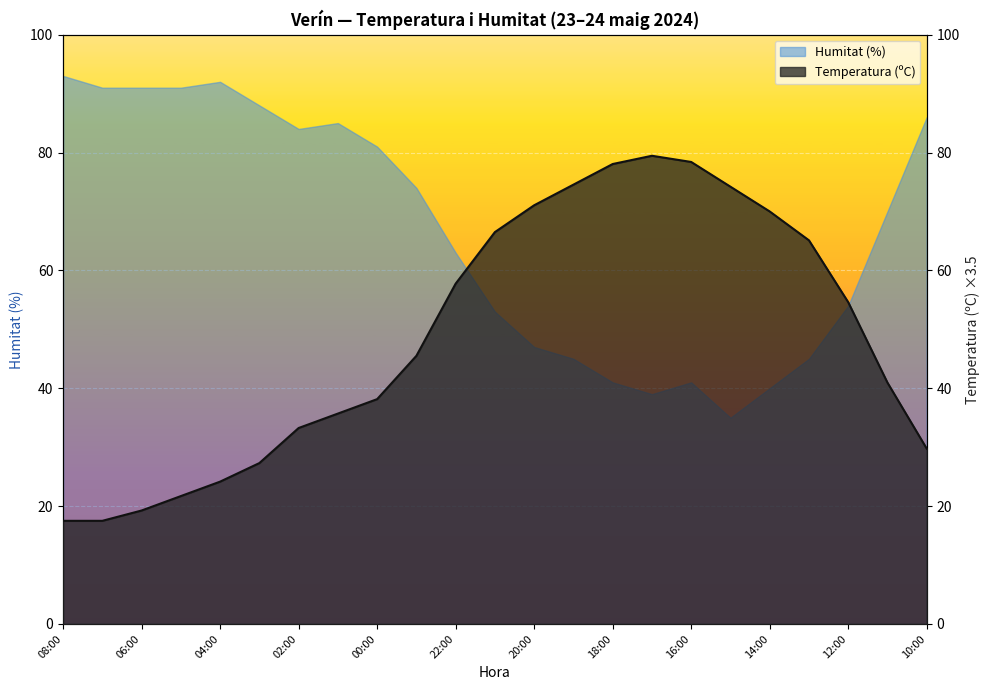

What is the sum of all Humitat (%) values?

1529.0